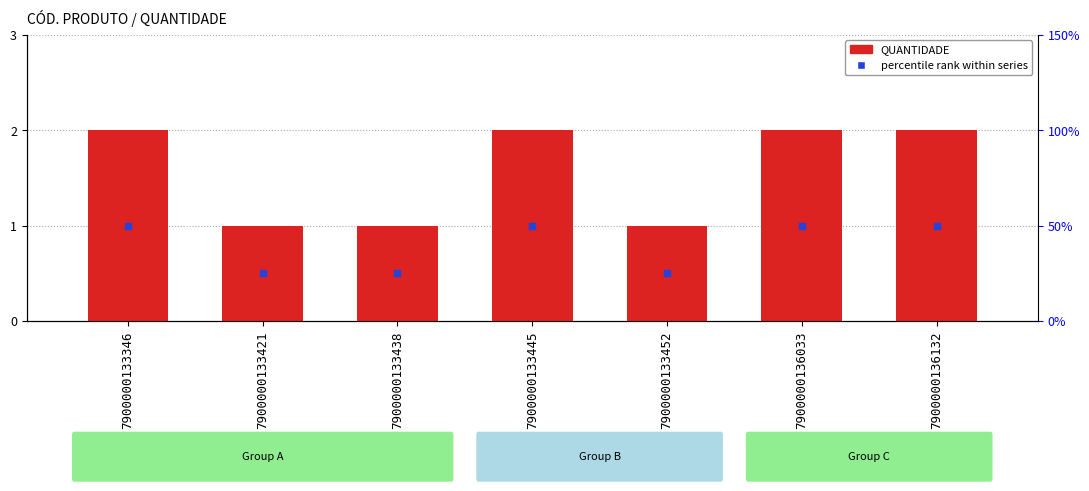

The chart shows a value of 0 at 7900000133438. True or false?

False